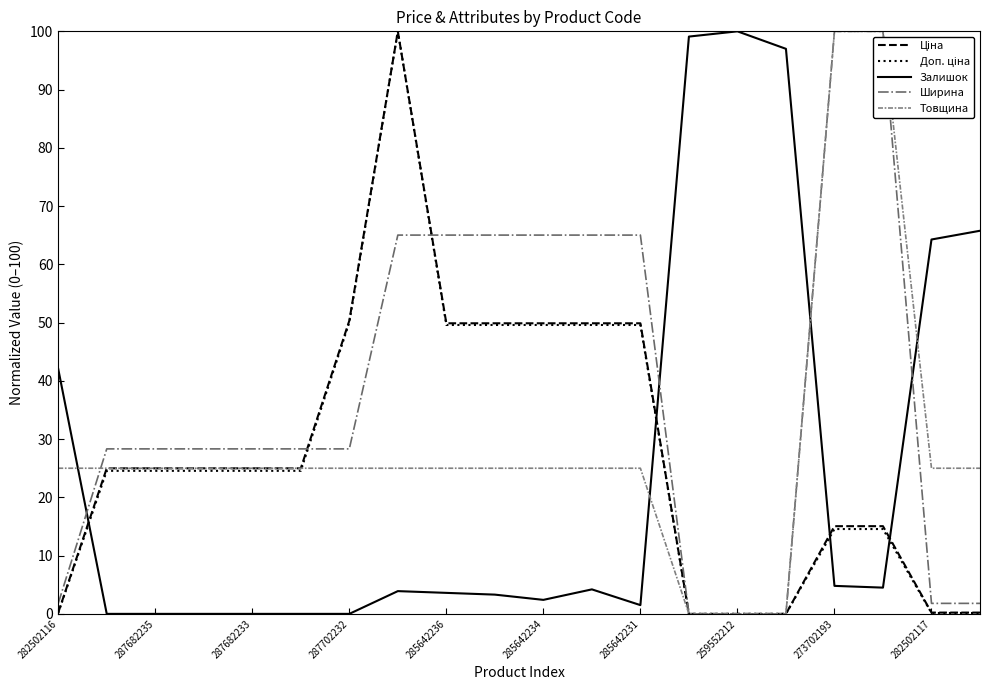

Count the number of categories in the chart.

20